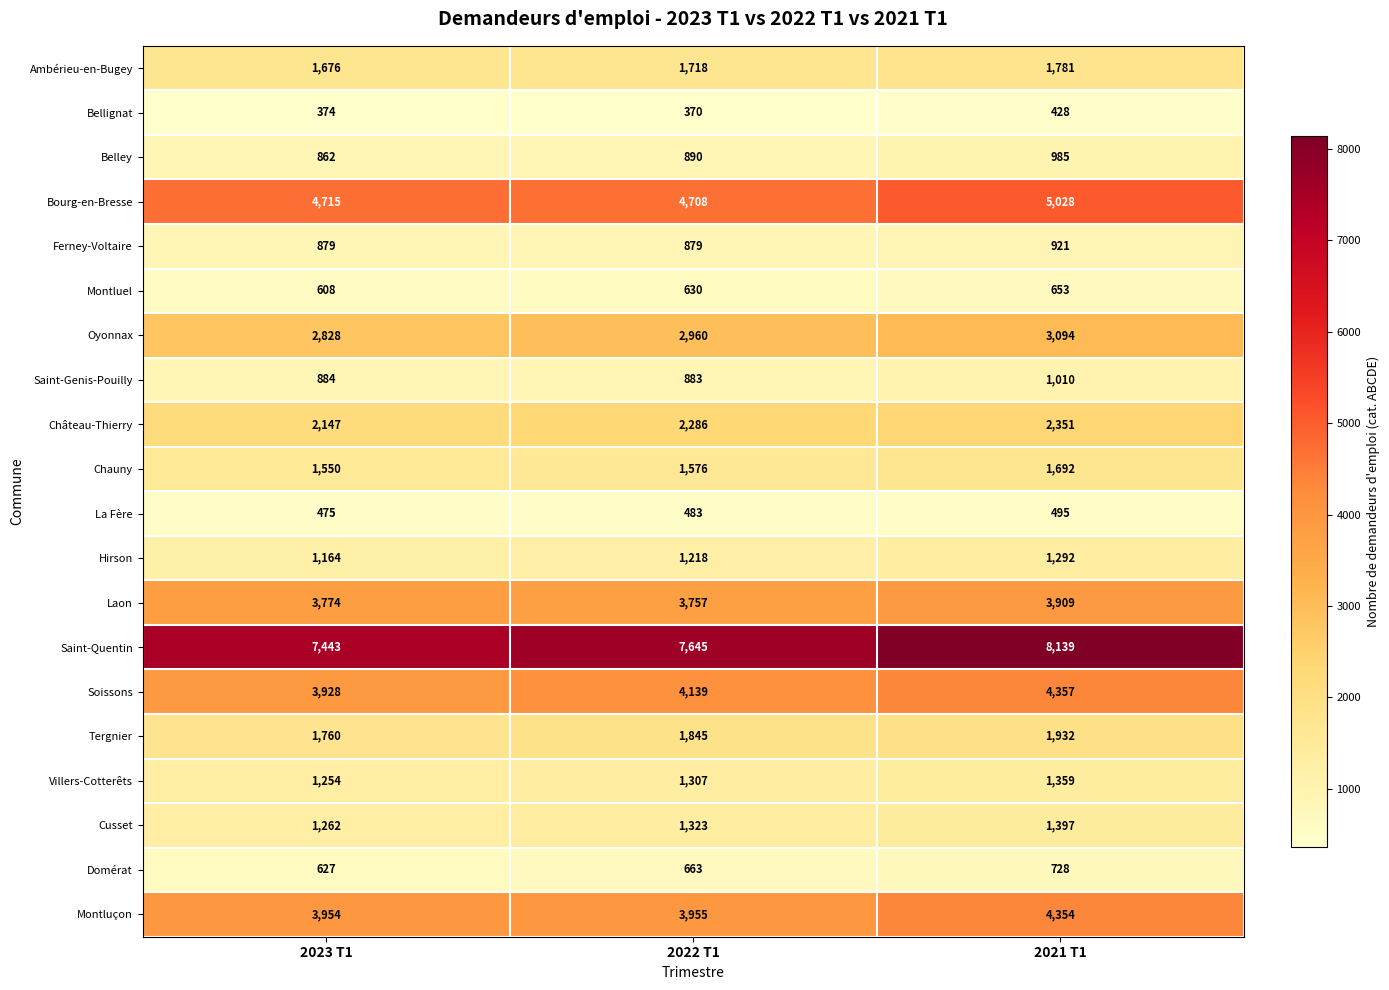

Which series changed the most between 2022 T1 and 2021 T1?

Saint-Quentin